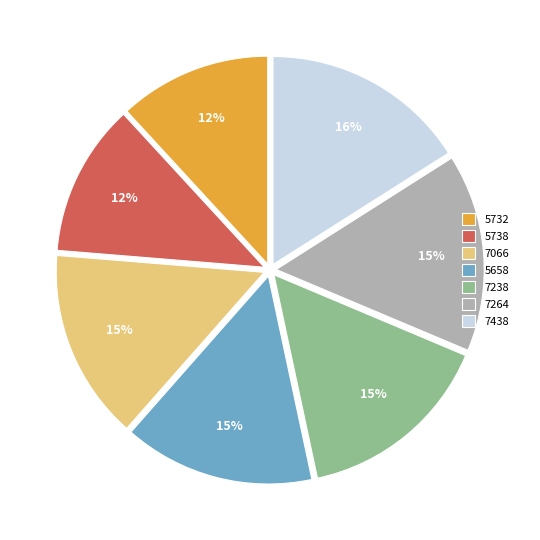

Does 5732 represent more than half of the total?

No